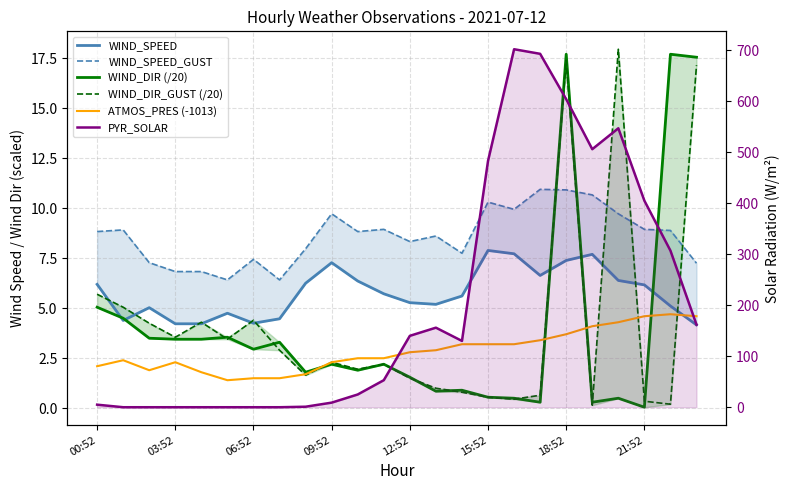

What is the difference between the highest and lowest values at 12:52?

138.5